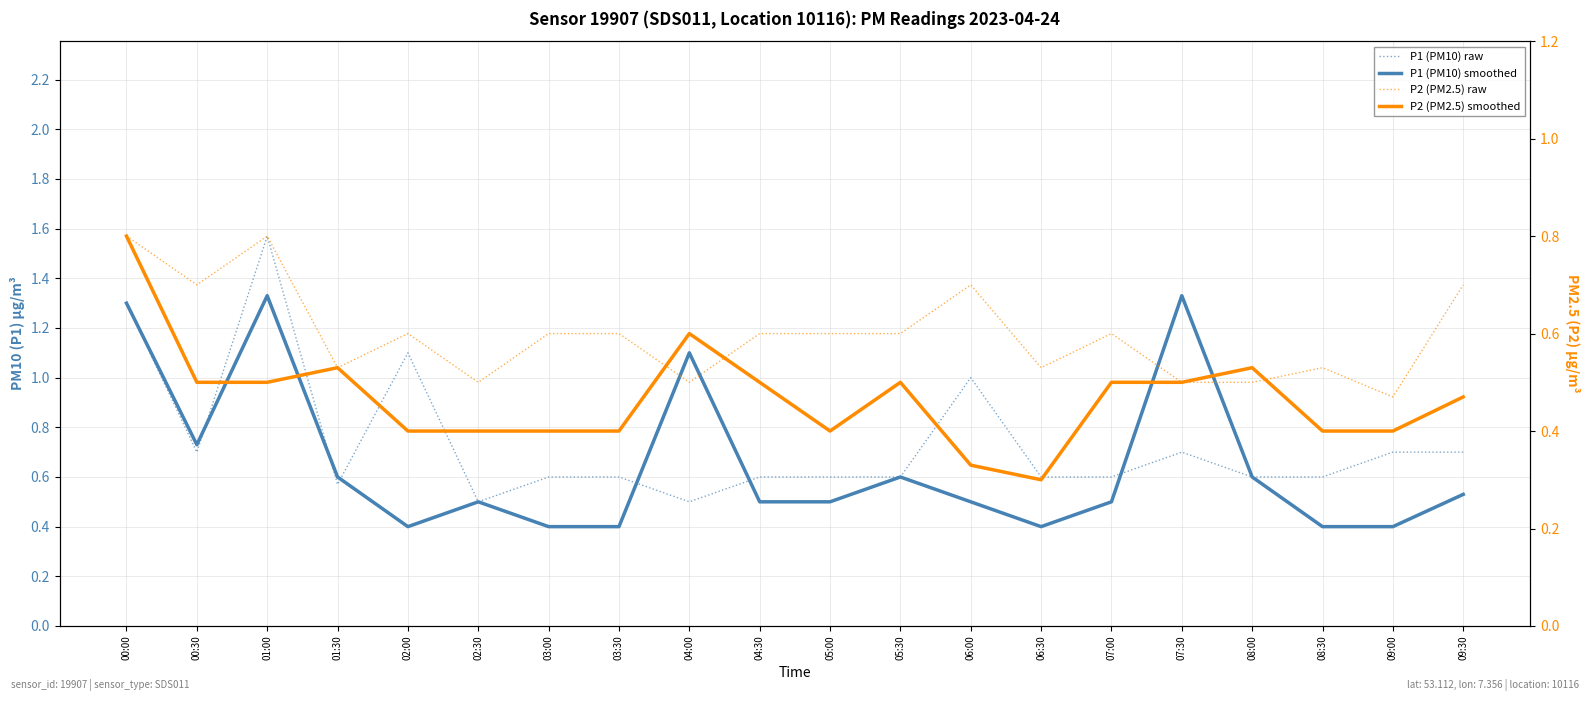

What are all the series names shown in the legend?

P1 (PM10) raw, P1 (PM10) smoothed, P2 (PM2.5) raw, P2 (PM2.5) smoothed